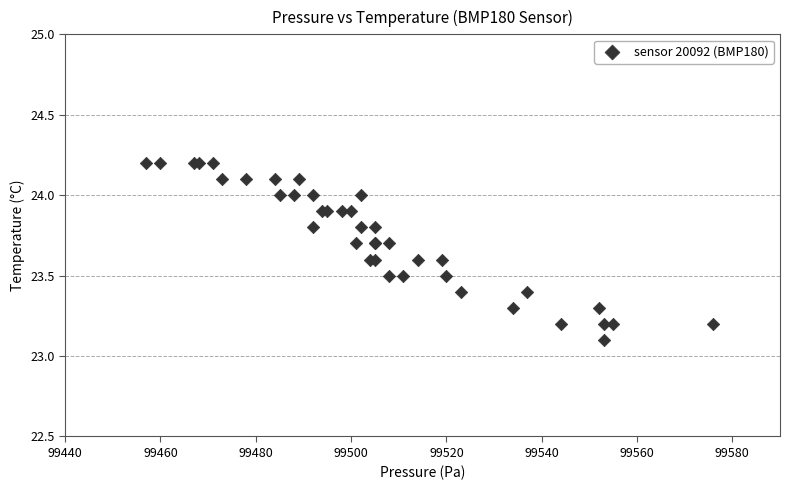

What Y value in the scatter plot is closest to 23?

23.1